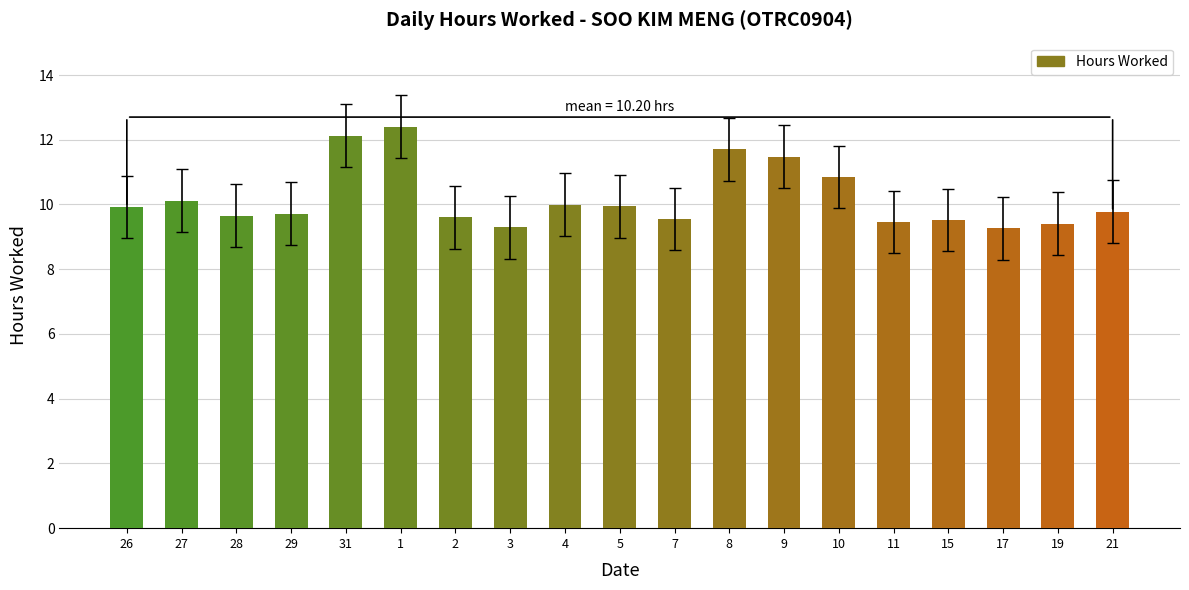

What is the label of the 18th bar from the left?

19